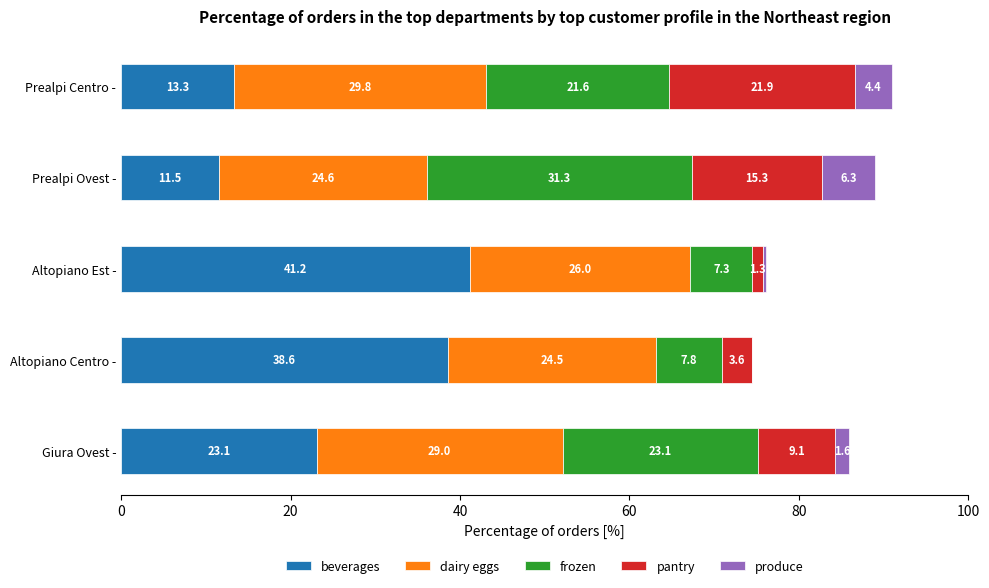

True or false: beverages has a value of 13.5 at Giura Ovest -.

False